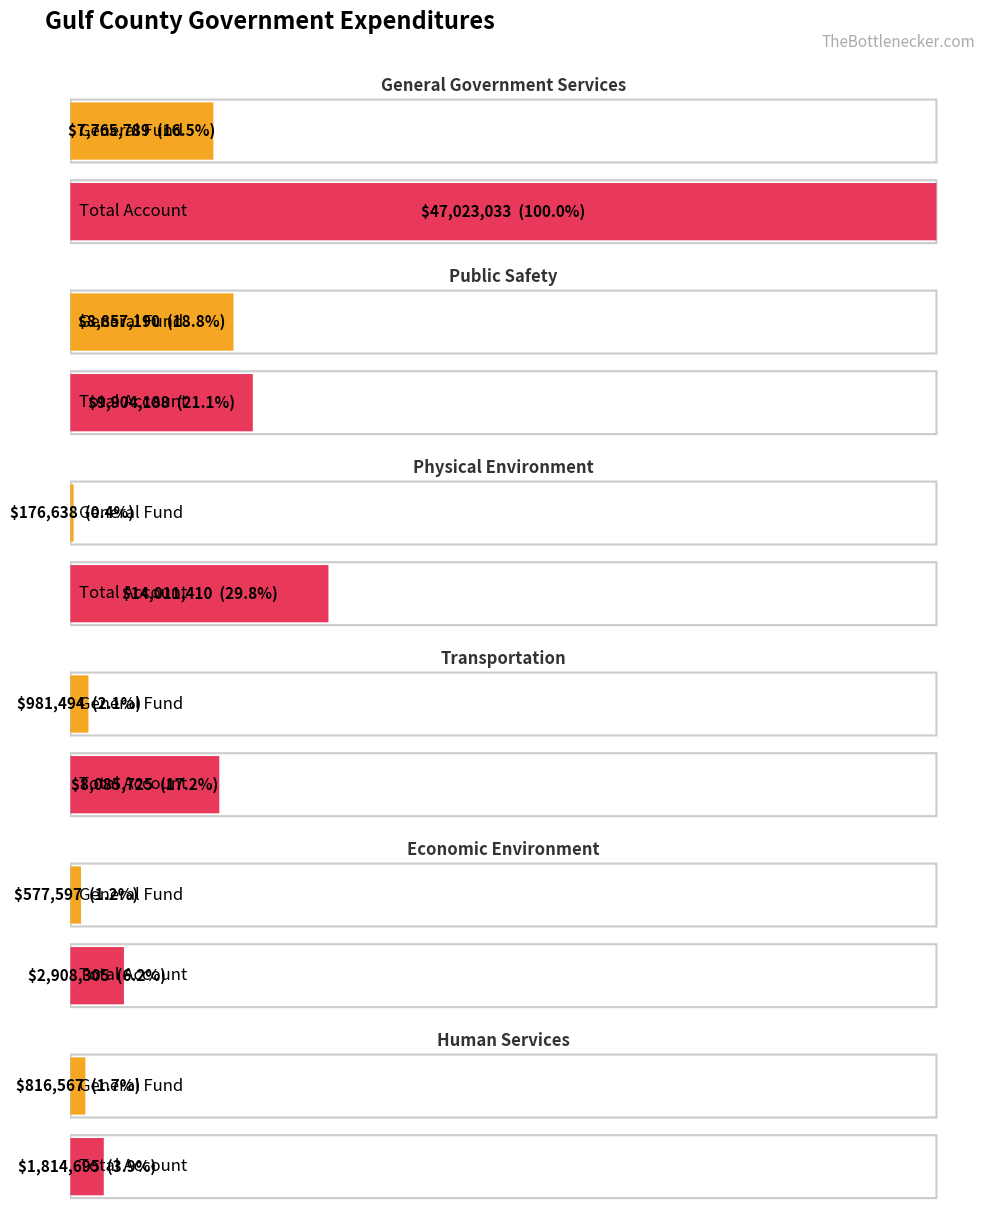

How many data points in Total Account are less than 9904188?

3